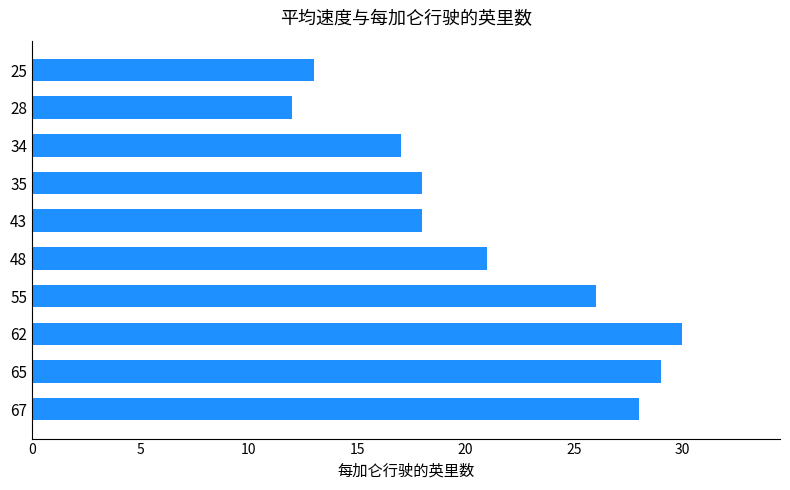

Reading top to bottom, transcribe all the data shown in this chart.

13	12	17	18	18	21	26	30	29	28